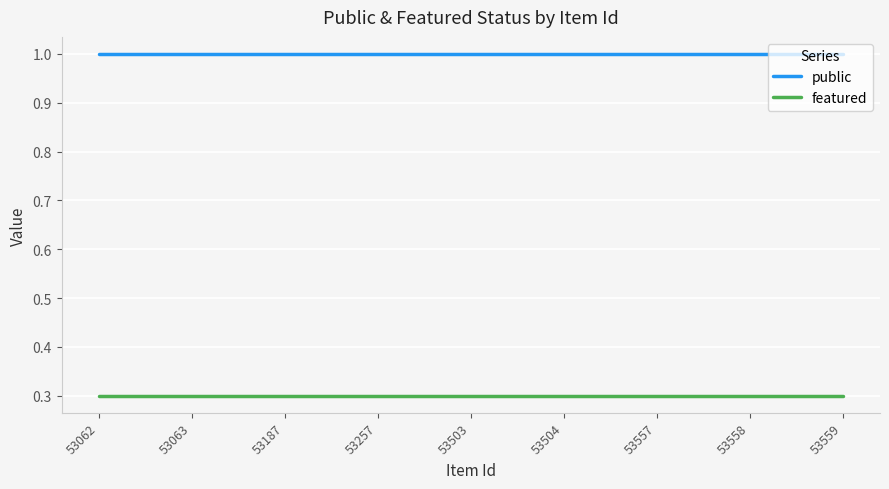

List the series in order of their overall mean, highest first.

public, featured